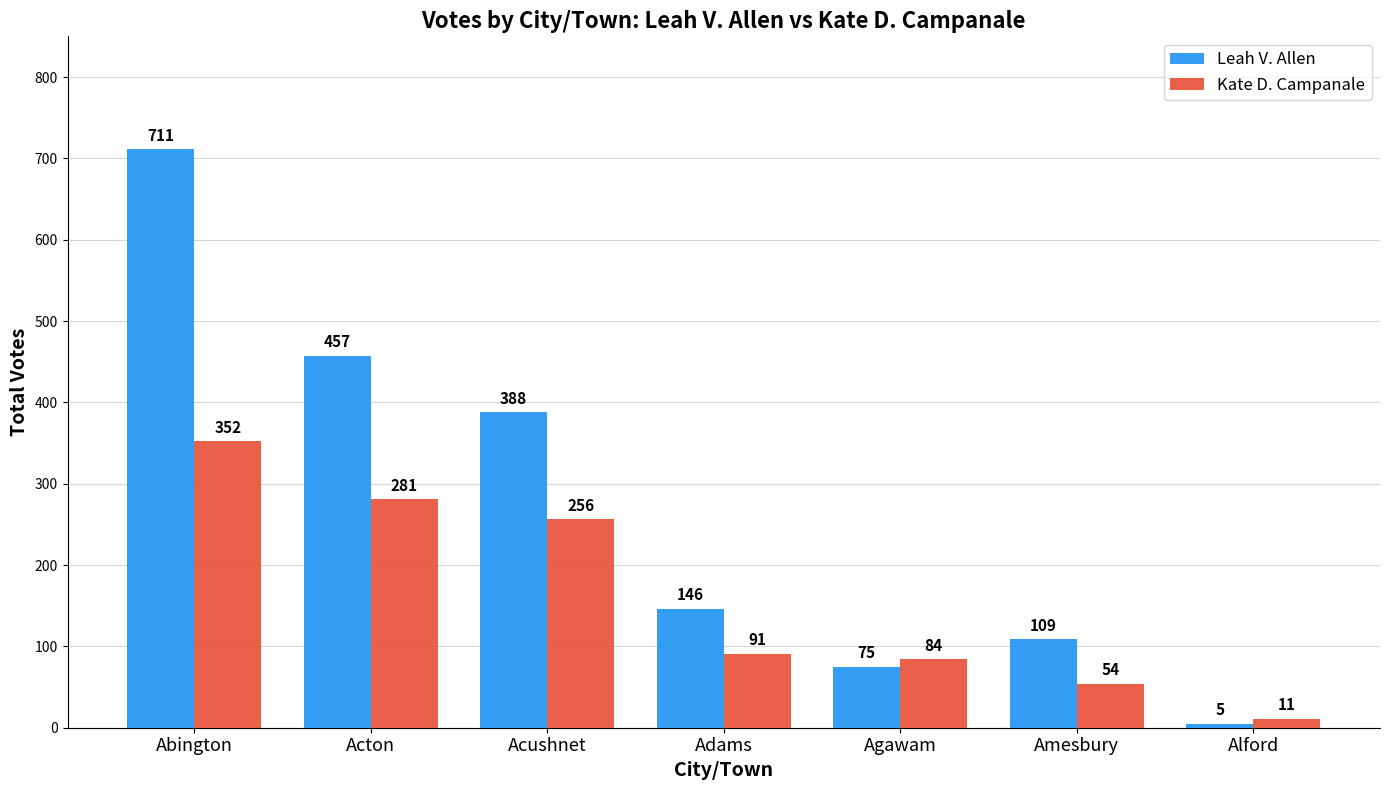

The value of Leah V. Allen at Abington is 711. True or false?

True